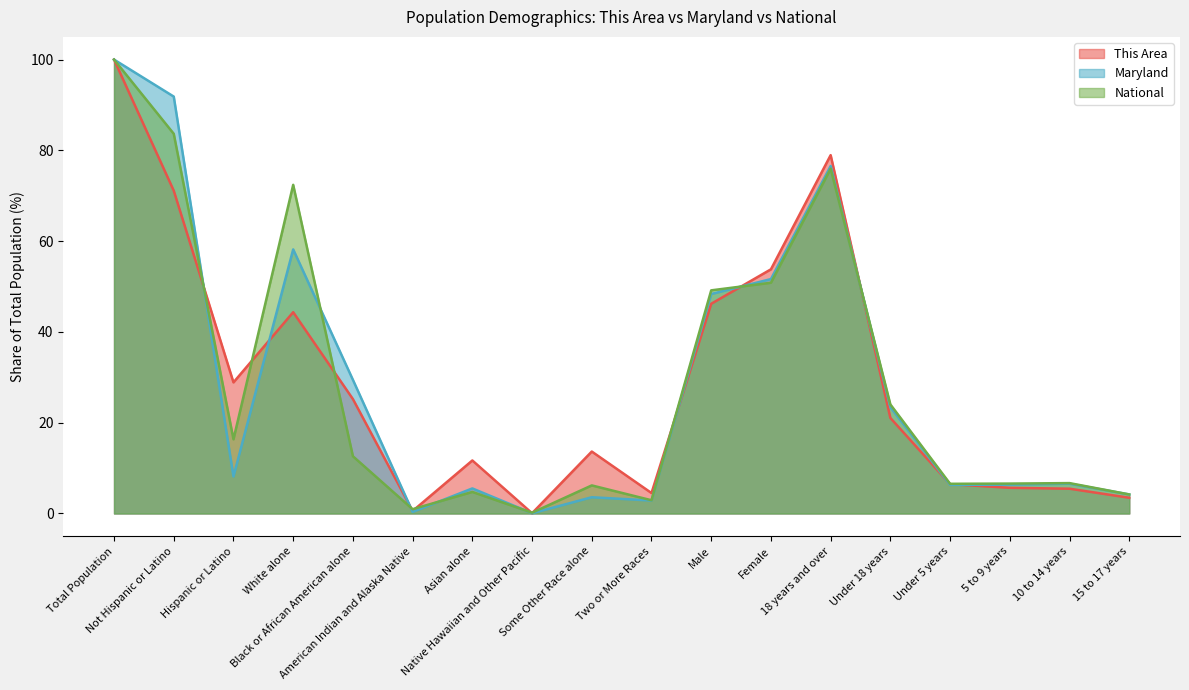

What position from the right is Not Hispanic or Latino?

17